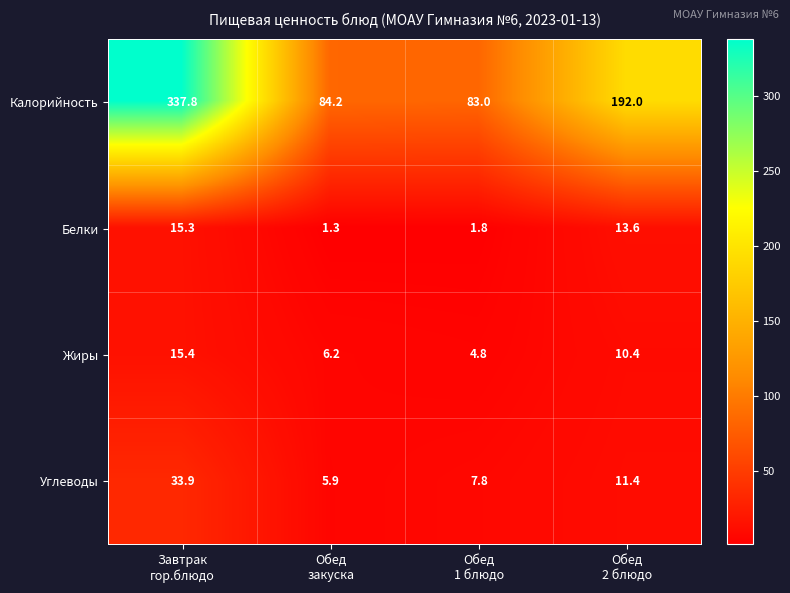

Rank the series by their maximum value, from lowest to highest.

Белки, Жиры, Углеводы, Калорийность